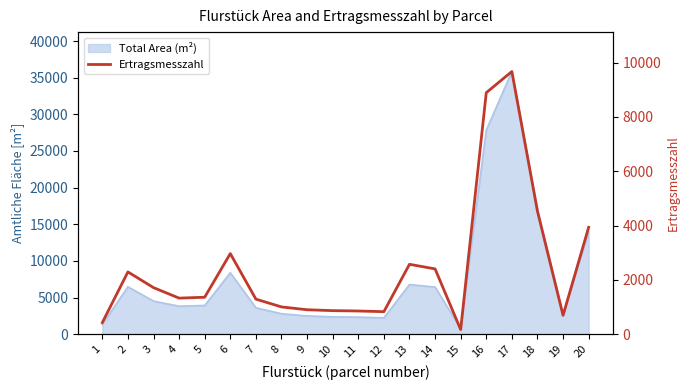

What is the value of the 9th point from the left?

899